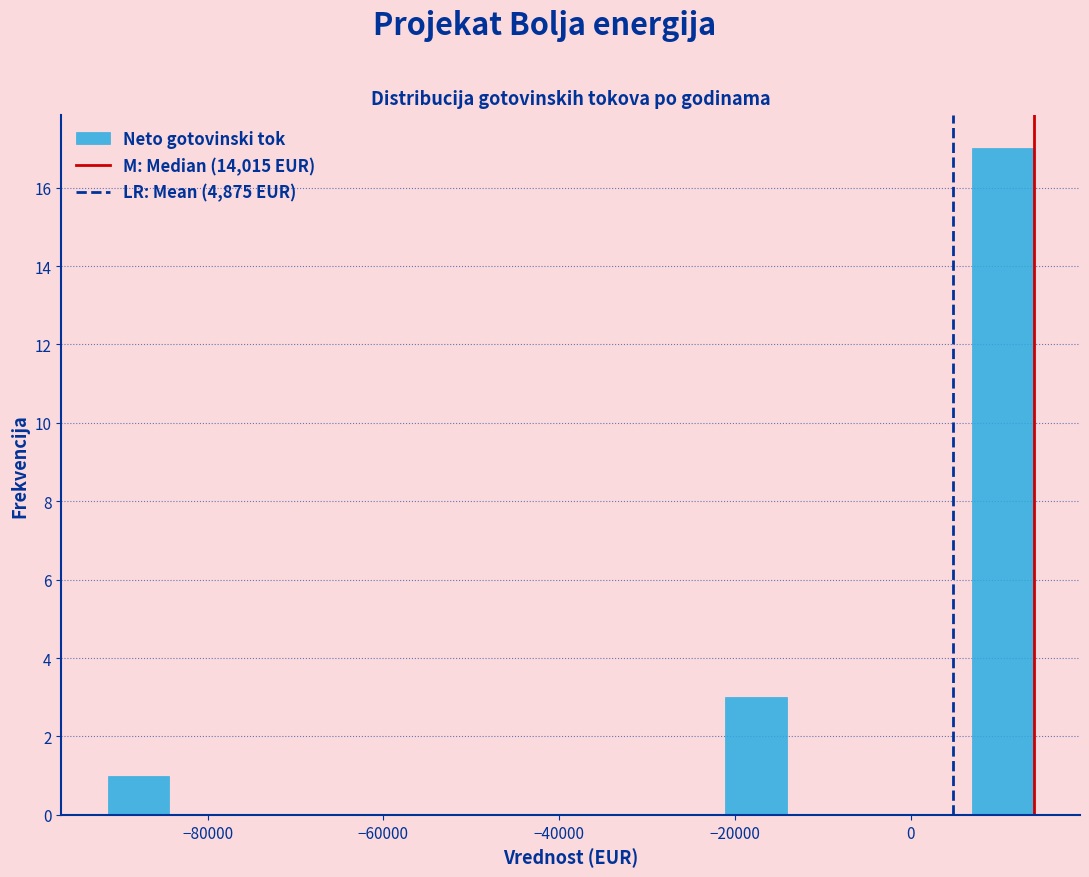

Read against the x-axis, roughly where is the centre of the tallest bar?

10000